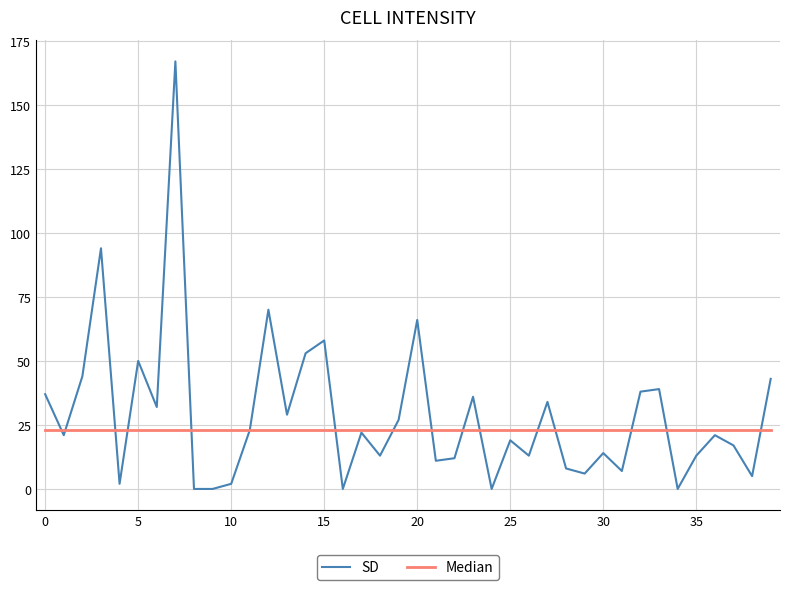

How many series are shown in this chart?

2